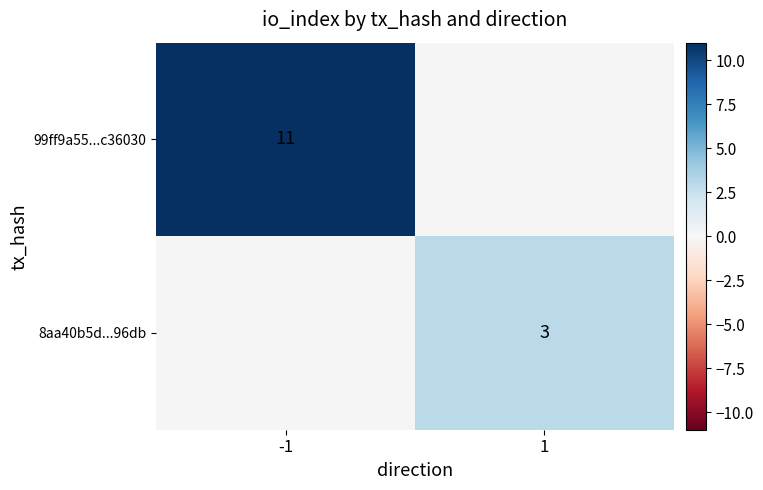

The 8aa40b5d...96db series shows 2 at 1. True or false?

False